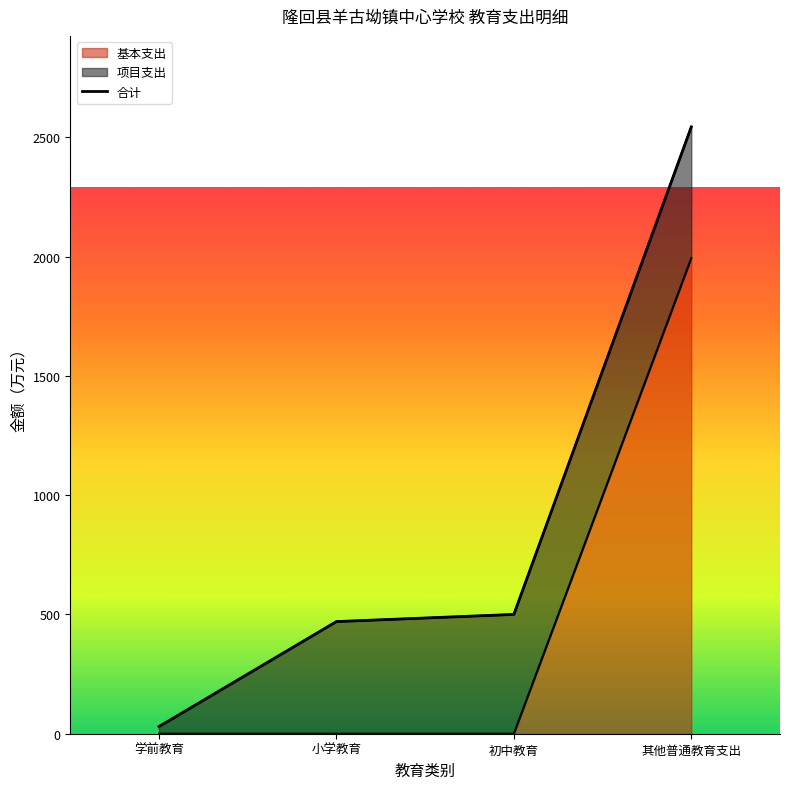

Reading left to right, list all the values displayed in this chart.

30.0	470.0	500.0	2543.3